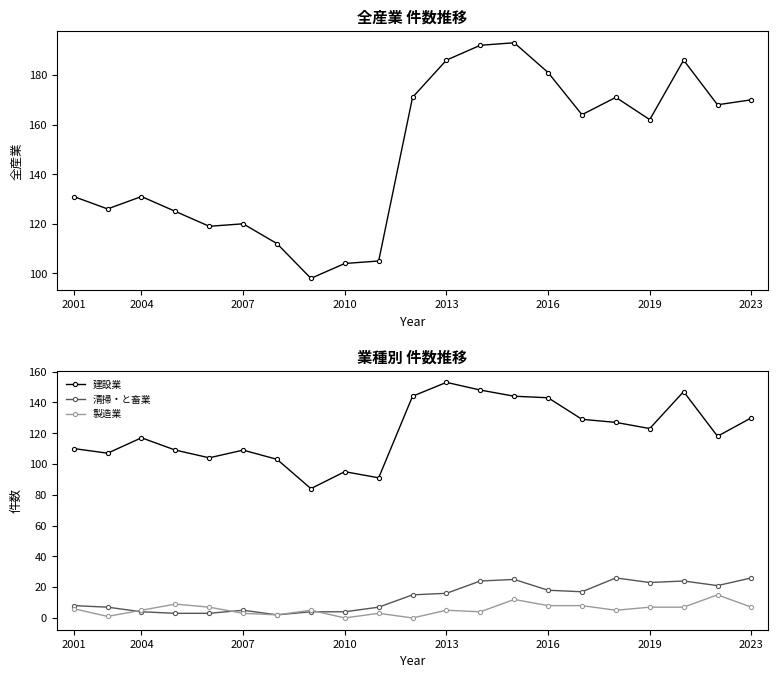

What is the value of the 建設業 point at the 2nd from the left?

107